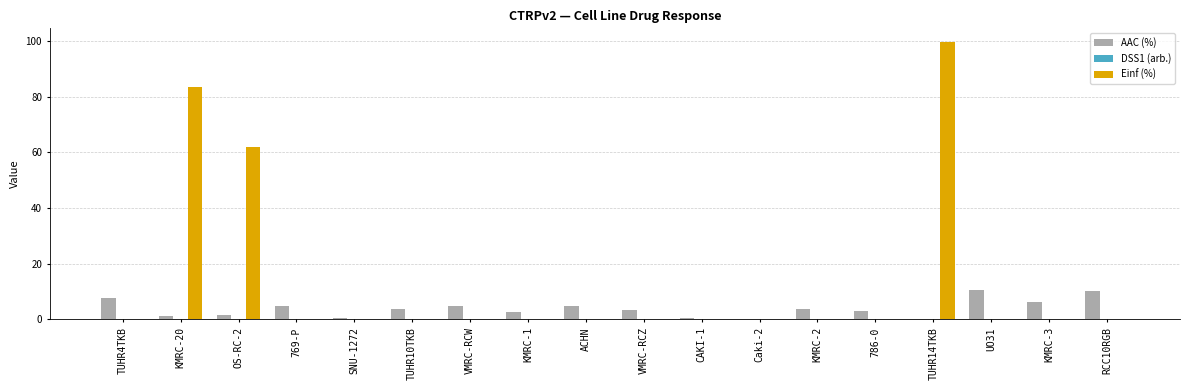

Between KMRC-2 and TUHR14TKB, which series saw the biggest shift?

Einf (%)